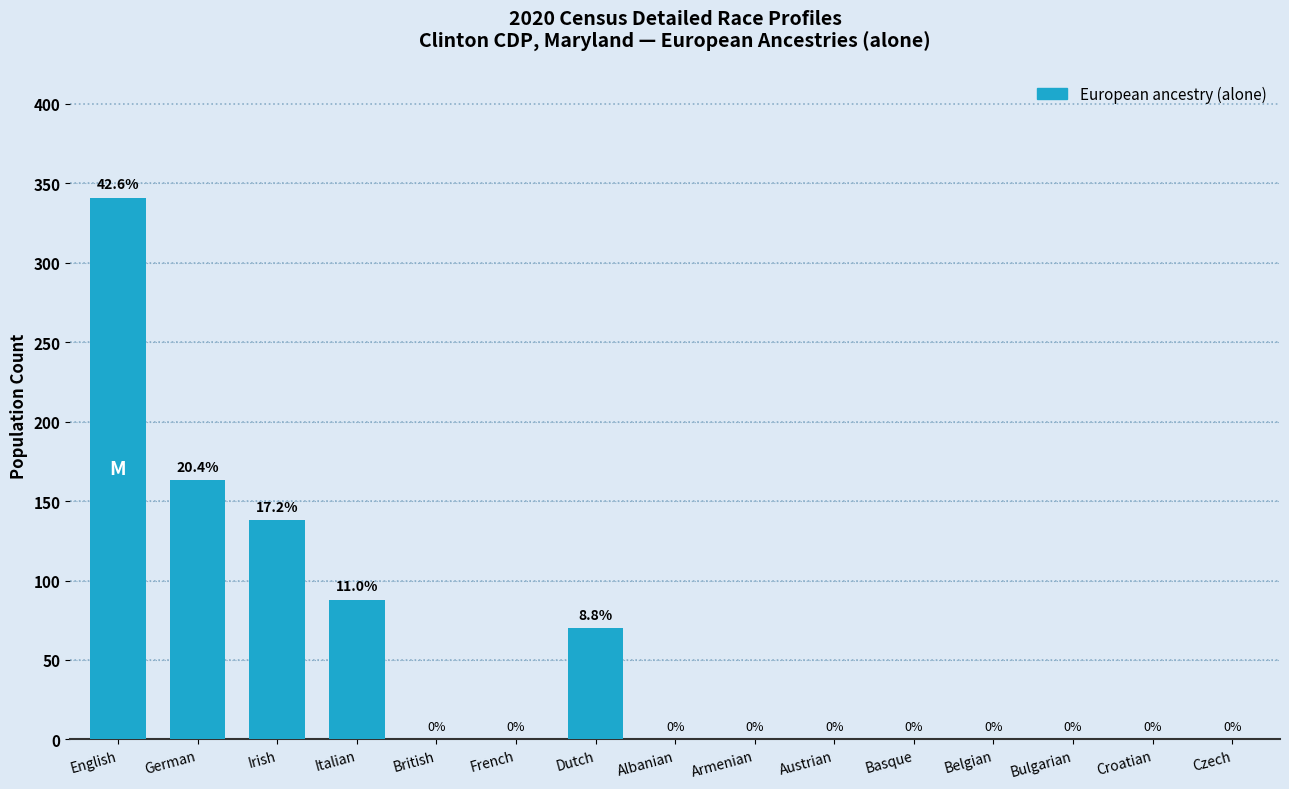

Reading left to right, list all the values displayed in this chart.

English=341	German=163	Irish=138	Italian=88	British=0	French=0	Dutch=70	Albanian=0	Armenian=0	Austrian=0	Basque=0	Belgian=0	Bulgarian=0	Croatian=0	Czech=0